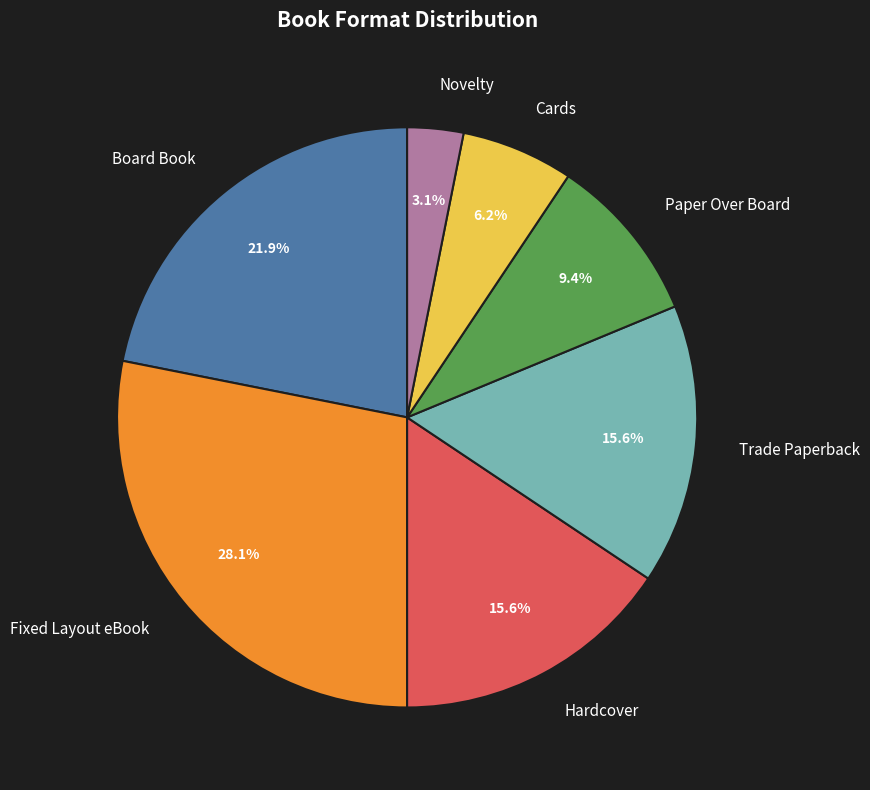

Does any single category account for the majority?

No